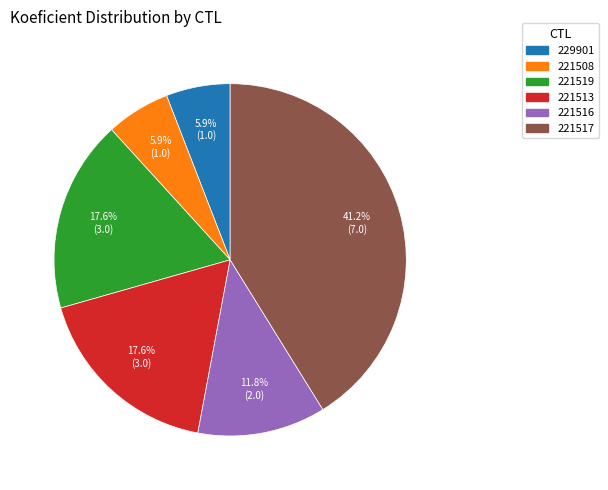

To the nearest percent, what is the difference between the 229901 and 221516 slice percentages?

6%